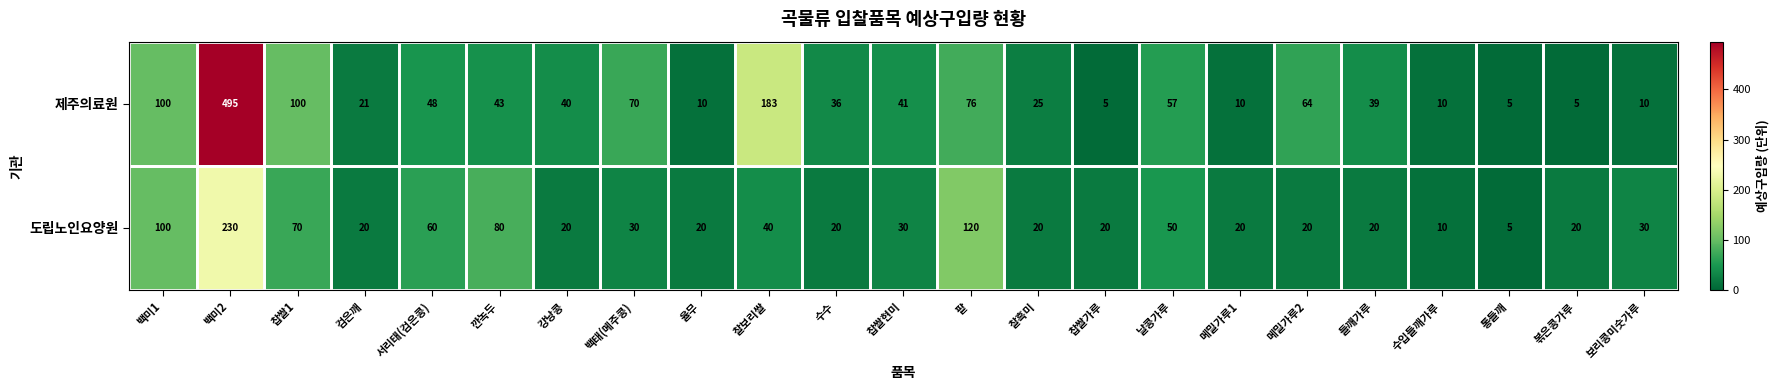

What is the average value of the 도립노인요양원 series?

46